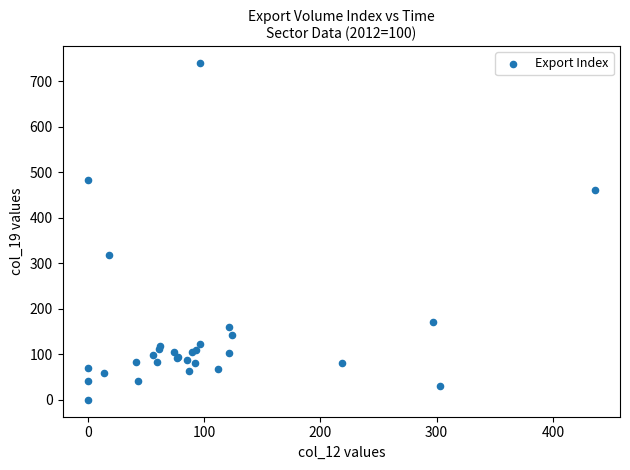

What Y value in the scatter plot is closest to 369?

318.7